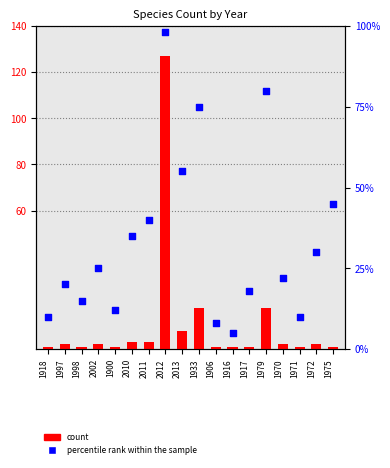

At which category is the sum across all series the highest?

2012